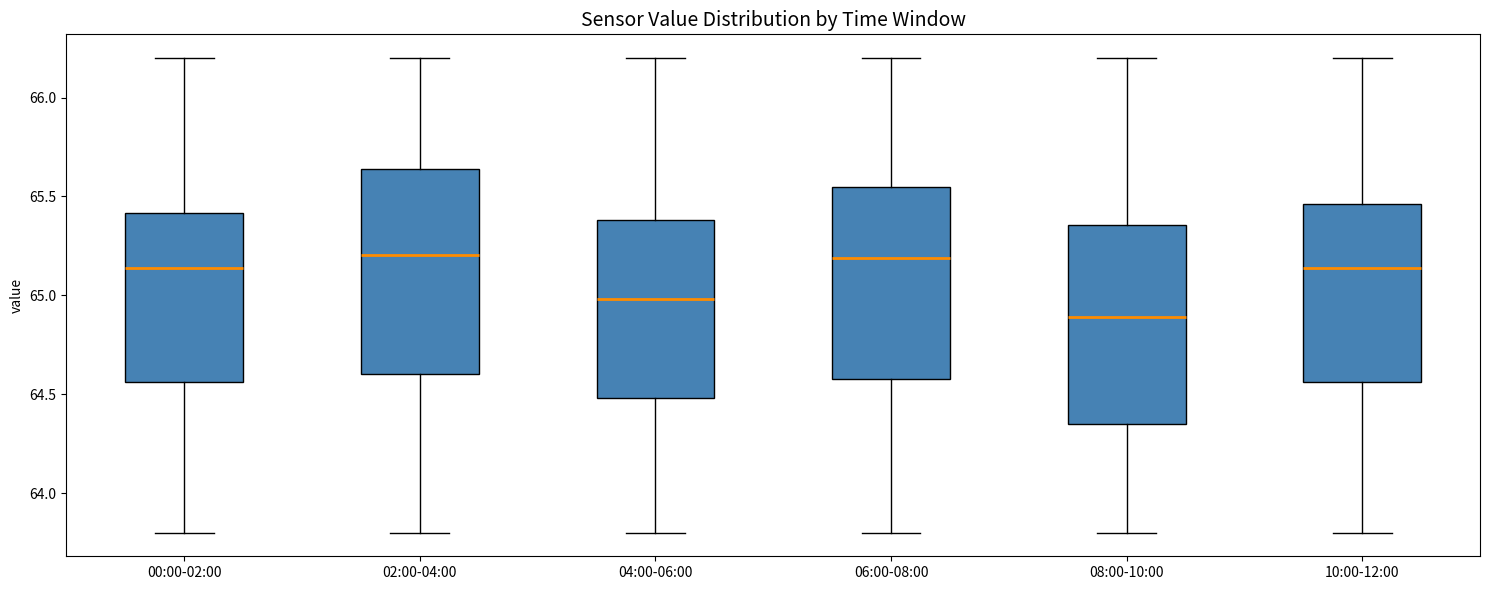

Reading left to right, read every box against the y-axis: the position of its median line, the range the box covers, and the ends of its whiskers. The values are not printed on the chart, so give them approximately, as read against the axis.

00:00-02:00: median 65.15, box 64.55 to 65.40, whiskers 63.80 to 66.20
02:00-04:00: median 65.20, box 64.60 to 65.65, whiskers 63.80 to 66.20
04:00-06:00: median 65.00, box 64.50 to 65.40, whiskers 63.80 to 66.20
06:00-08:00: median 65.20, box 64.60 to 65.55, whiskers 63.80 to 66.20
08:00-10:00: median 64.90, box 64.35 to 65.35, whiskers 63.80 to 66.20
10:00-12:00: median 65.15, box 64.55 to 65.45, whiskers 63.80 to 66.20